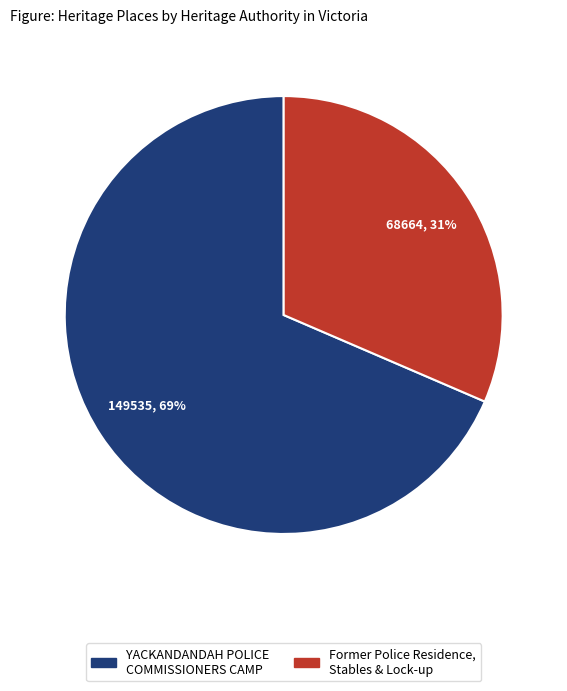

How many slices are in this pie chart?

2